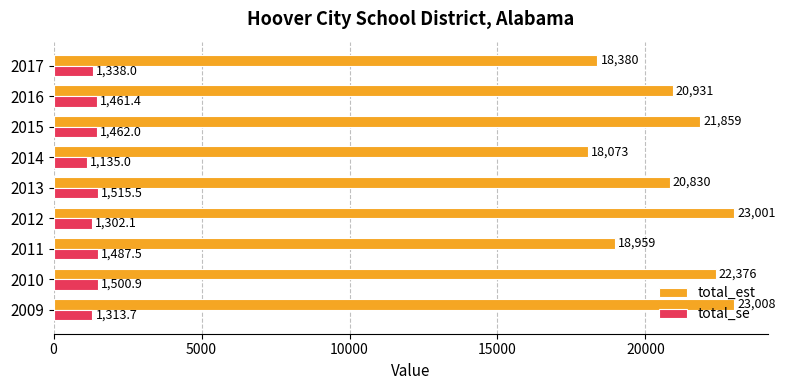

Which series has the largest range (max minus min)?

total_est